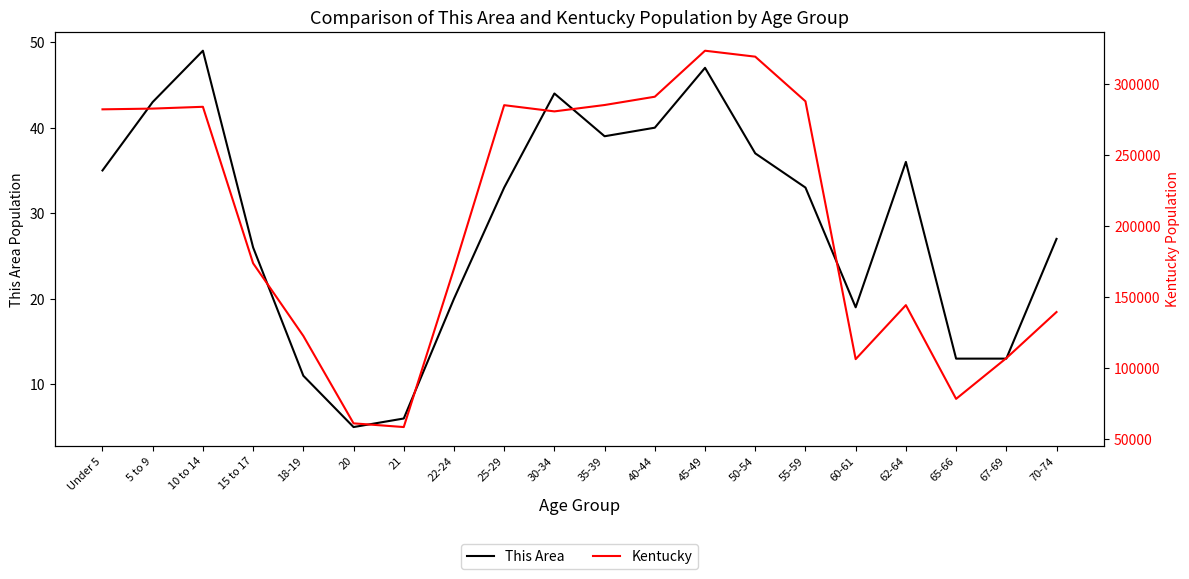

What is the label of the 4th point from the left?

15 to 17